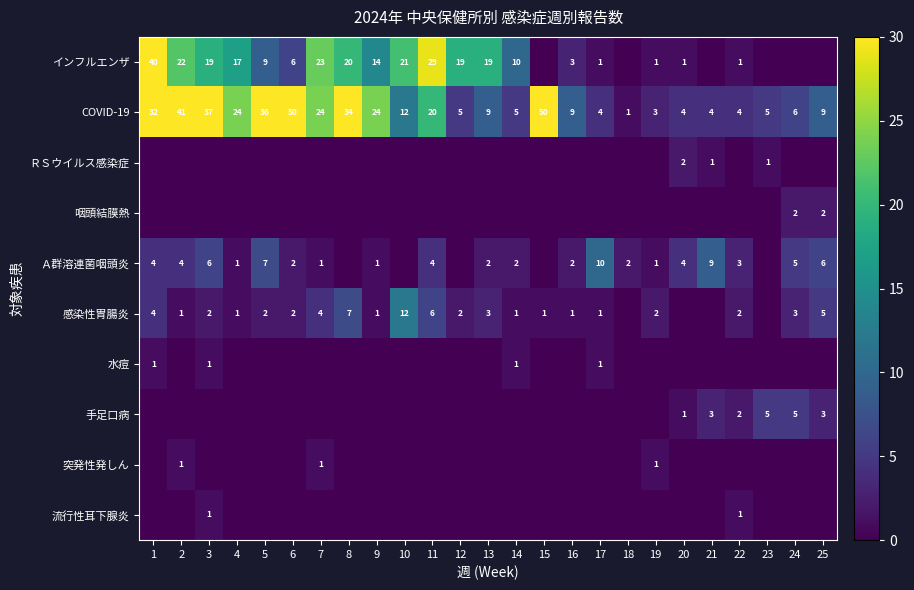

Is it true that 感染性胃腸炎 equals 5 at 13?

False